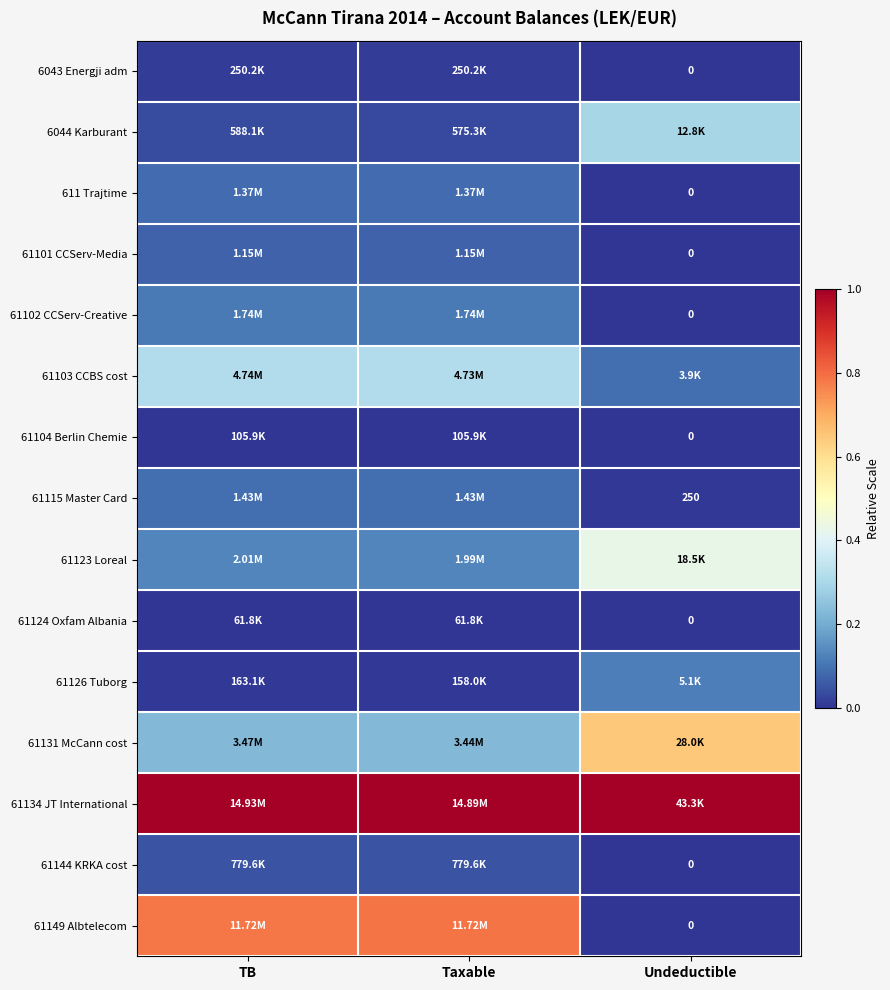

Which series has the largest total across all categories?

61134 JT International